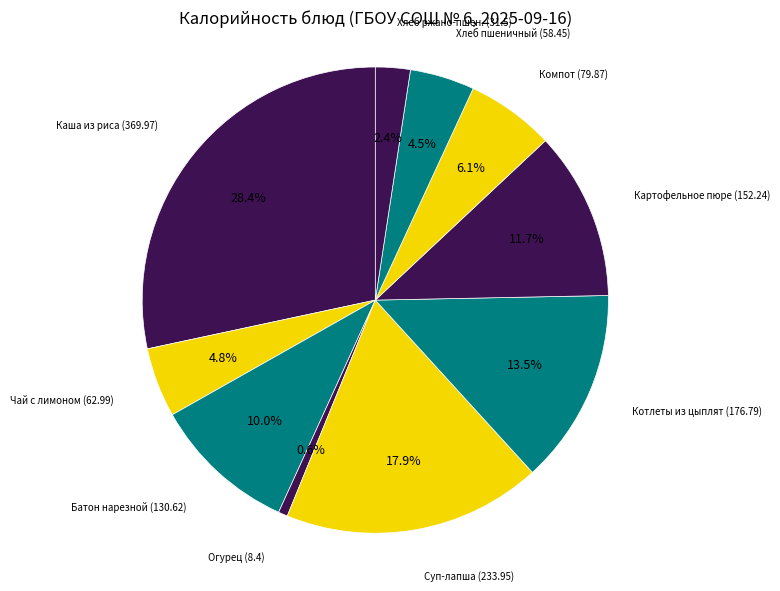

How many slices are in this pie chart?

10